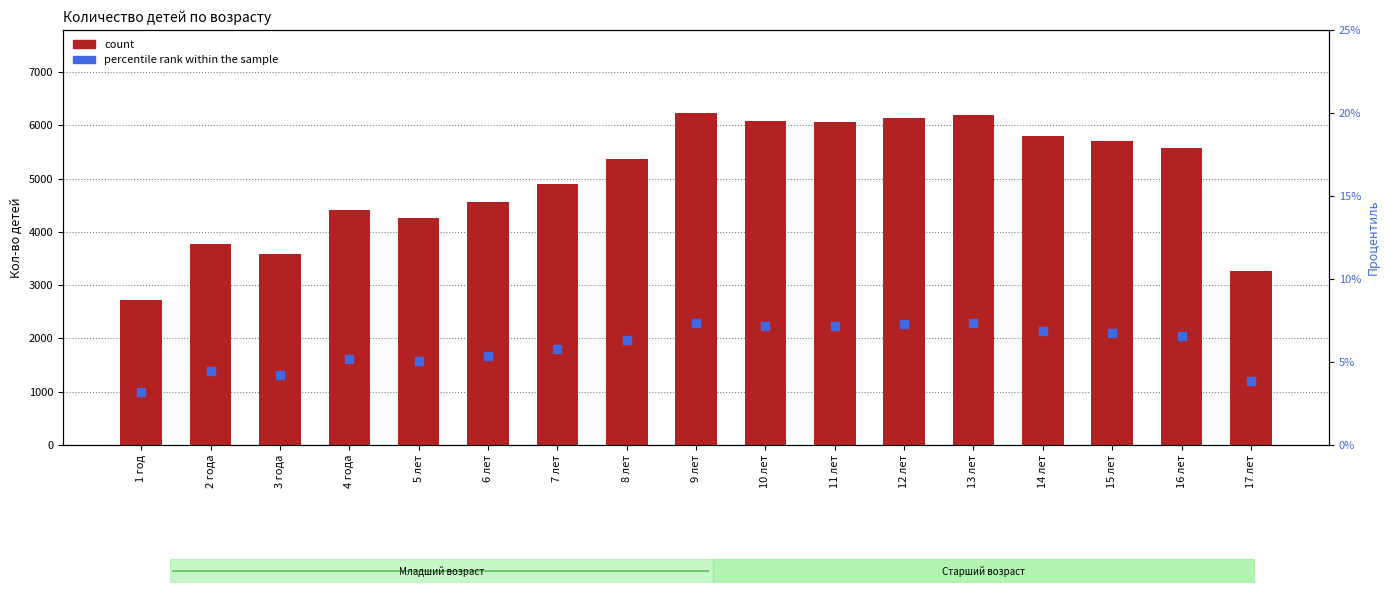

What is the total value across all series at 1 год?

2724.2